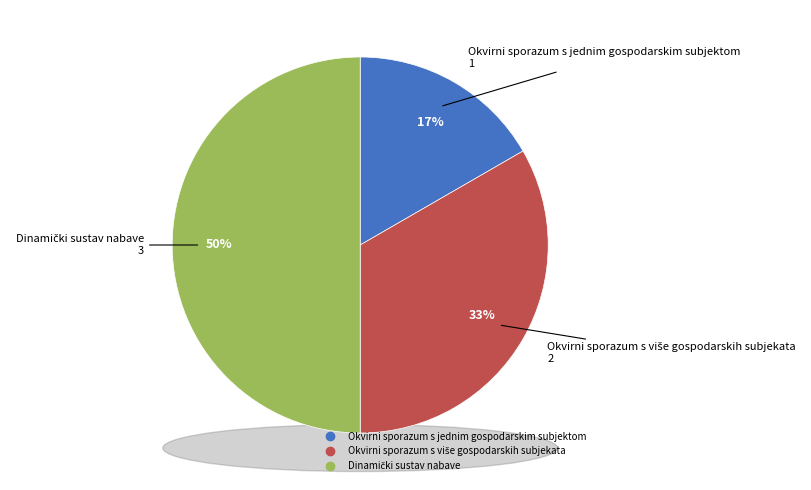

Approximately how many times larger is the value at Okvirni sporazum s jednim gospodarskim subjektom compared to Dinamički sustav nabave?

0.3